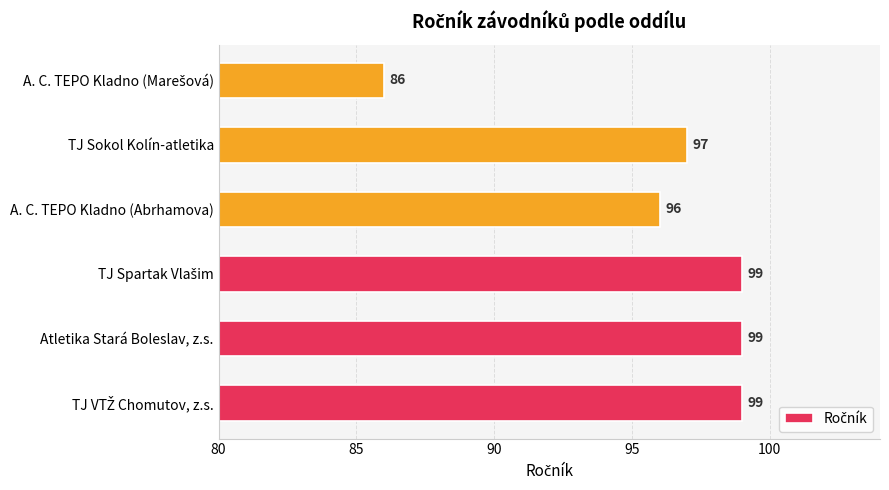

What is the maximum value shown in the chart?

99